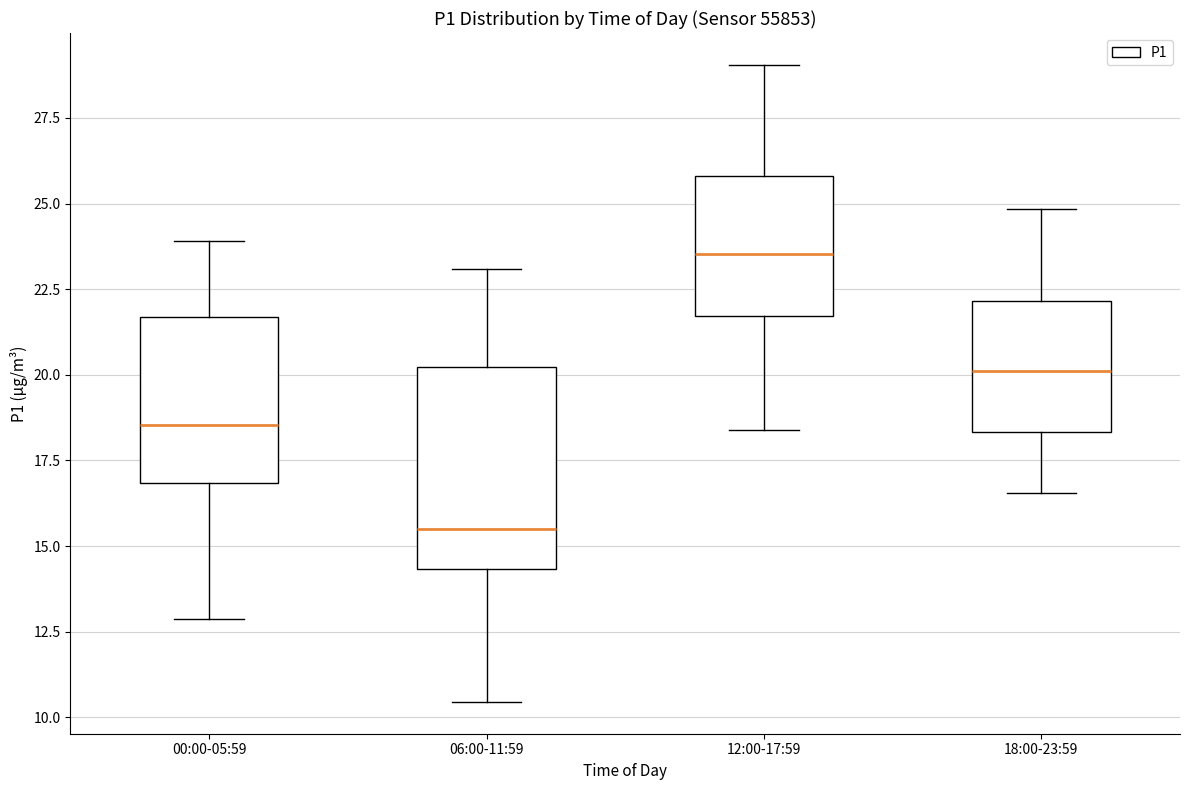

Which box has the lowest median line?

06:00-11:59